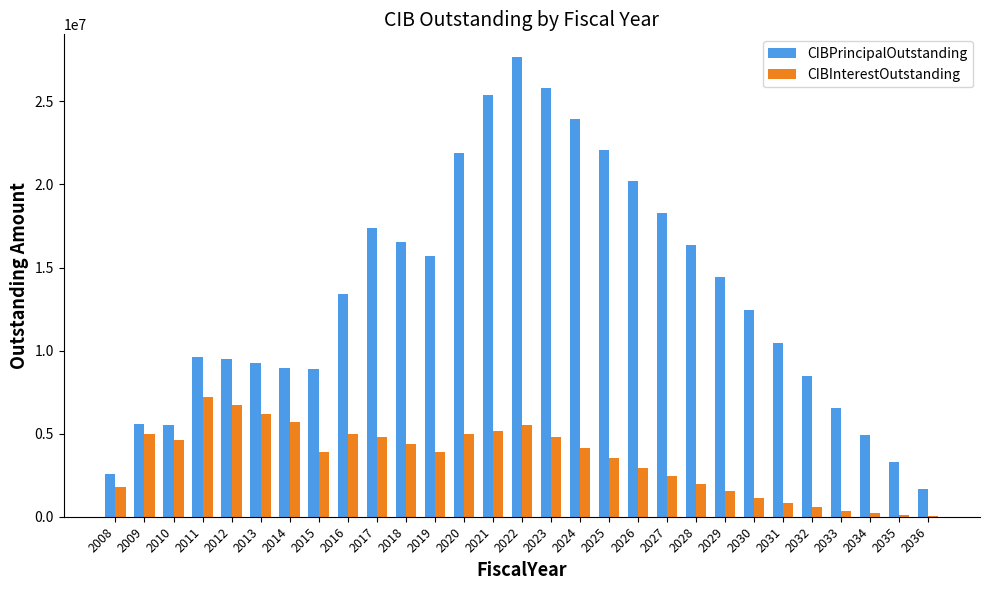

What is the sum of all CIBInterestOutstanding values?

99431250.6